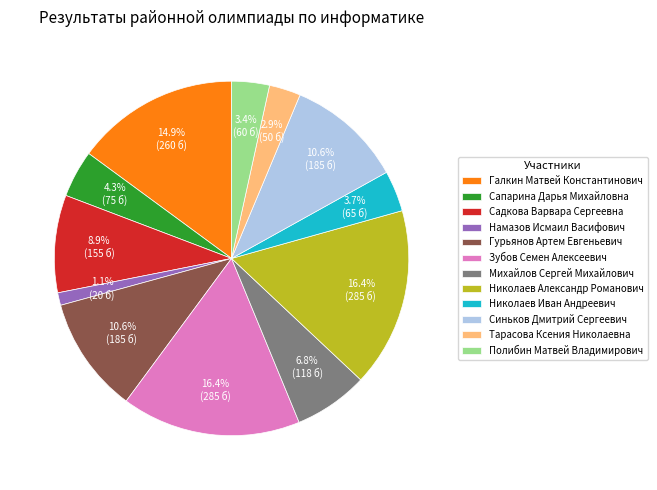

Which category has the smallest portion of the pie?

Намазов Исмаил Васифович